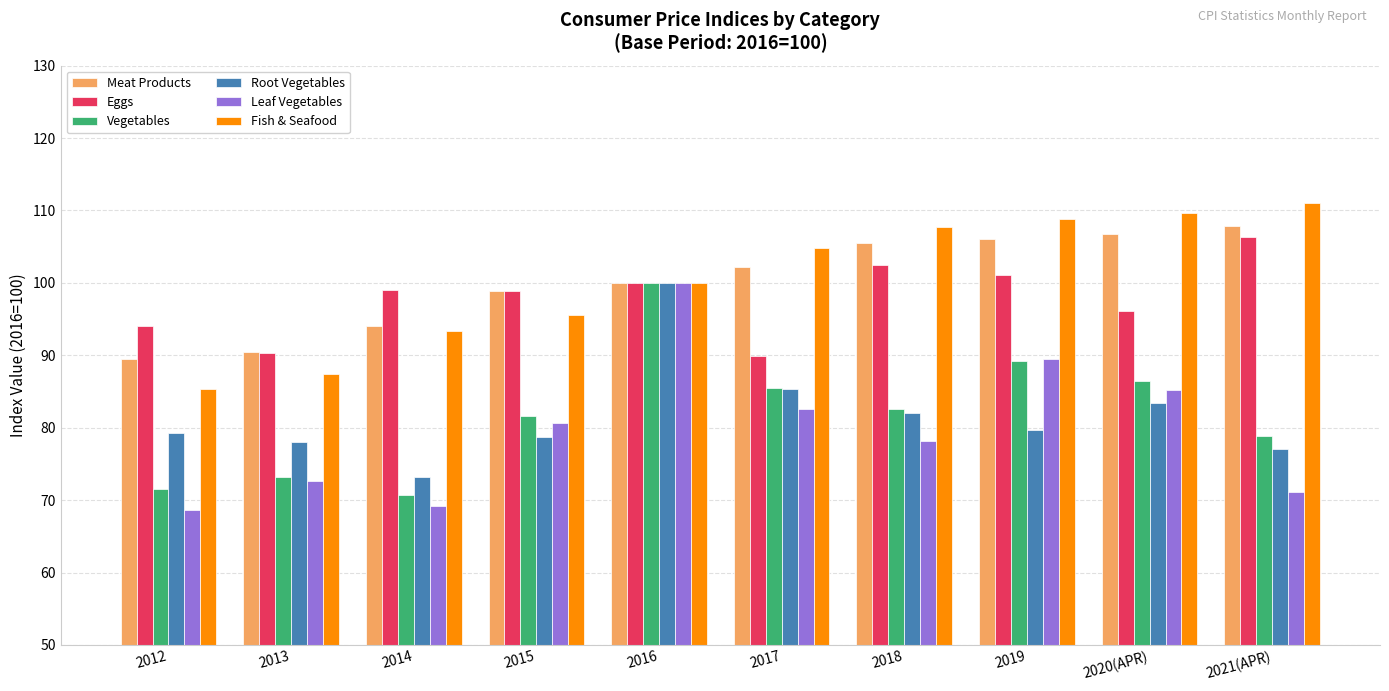

What is the greatest value displayed?

111.1